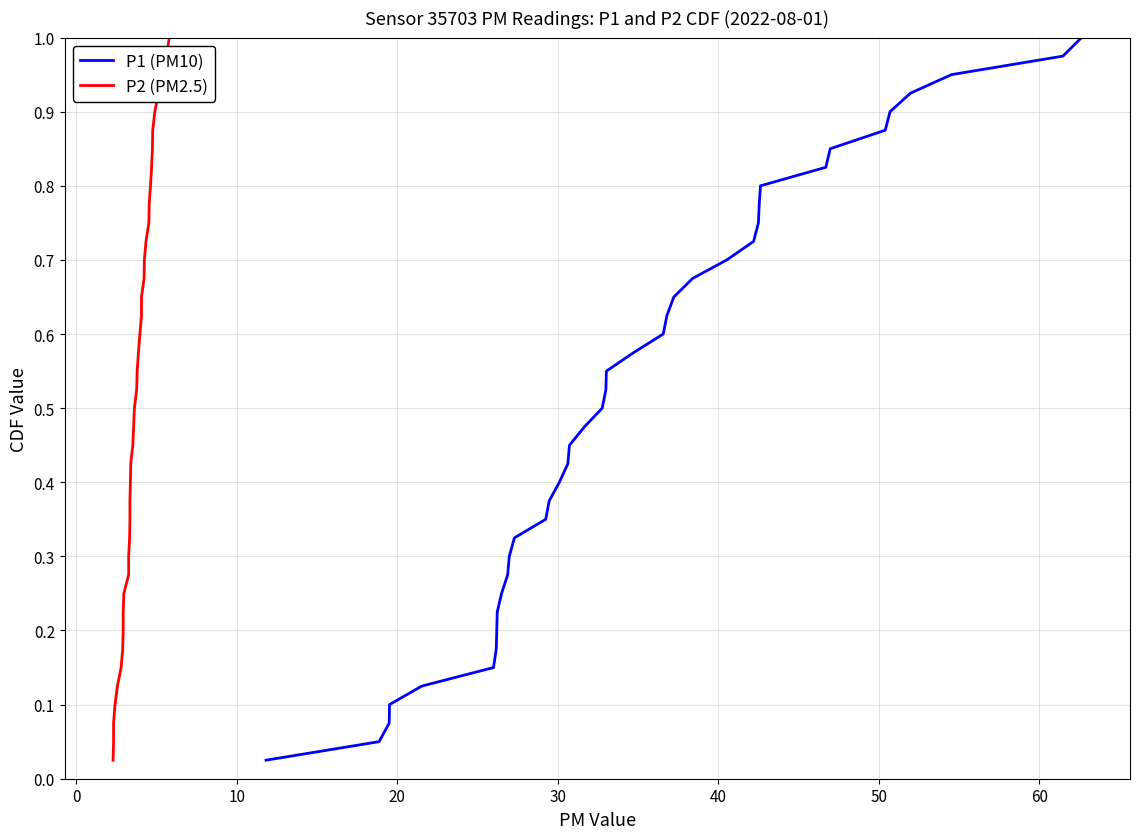

List the series in order of their peak value, lowest first.

P1 (PM10), P2 (PM2.5)